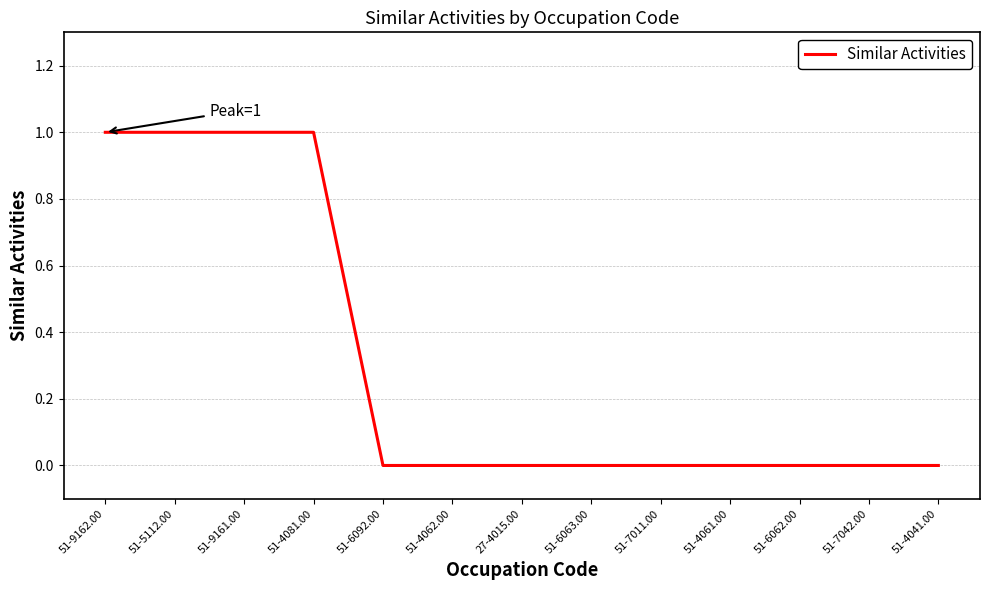

Reading left to right, list all the values displayed in this chart.

51-9162.00=1	51-5112.00=1	51-9161.00=1	51-4081.00=1	51-6092.00=0	51-4062.00=0	27-4015.00=0	51-6063.00=0	51-7011.00=0	51-4061.00=0	51-6062.00=0	51-7042.00=0	51-4041.00=0